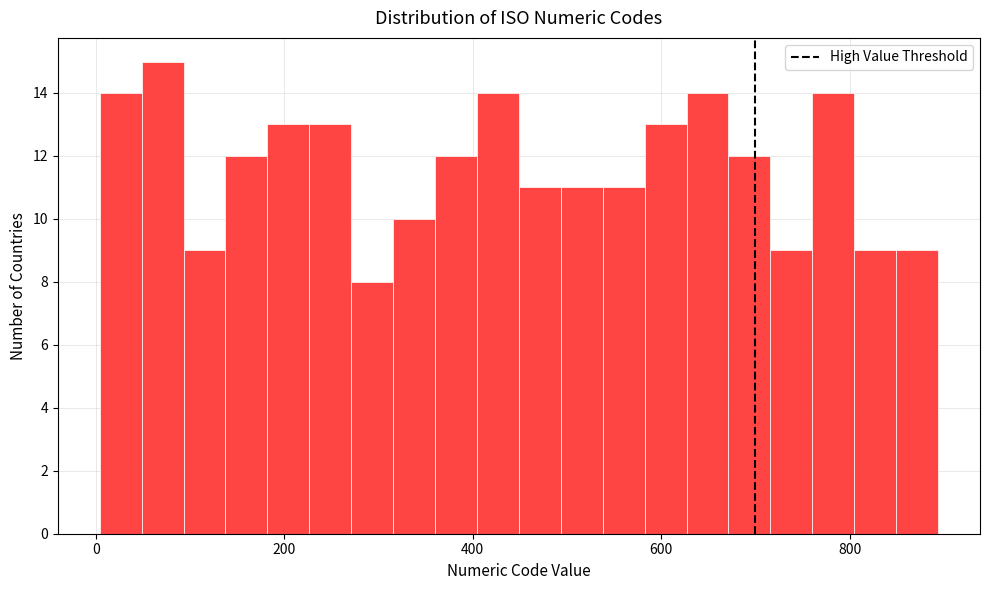

Around what value on the x-axis is the tallest bar? Give the approximate position of its centre, as read against the axis.

80